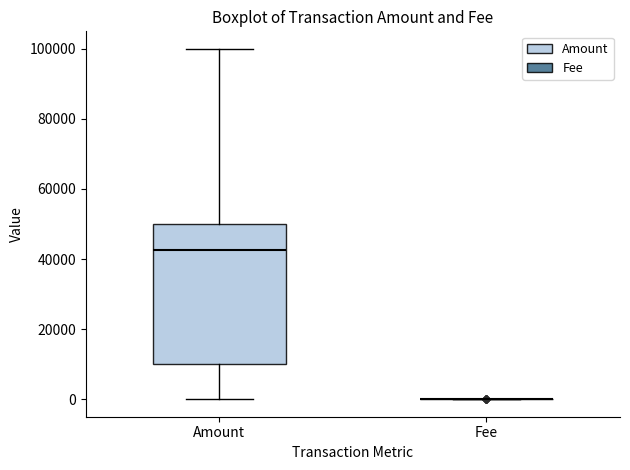

Which box is the tallest, from its lower edge to its upper edge?

Amount